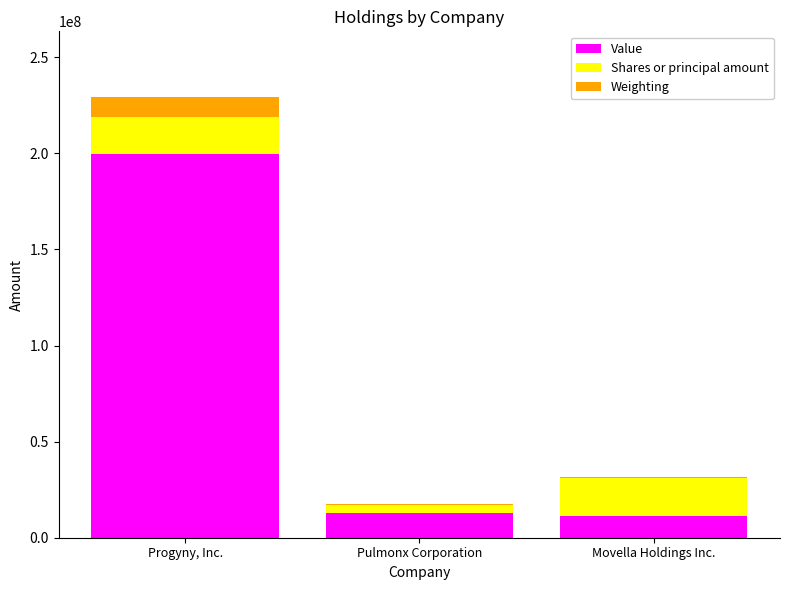

The value of Value at Pulmonx Corporation is 13044070.0. True or false?

True